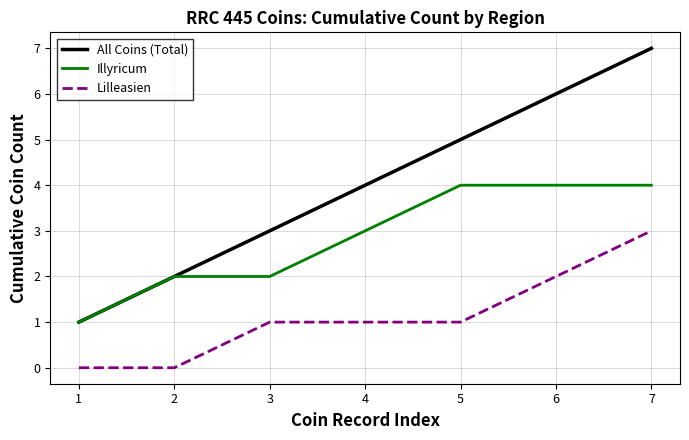

Reading right to left, extract all data points from this chart.

All Coins (Total): 7	6	5	4	3	2	1
Illyricum: 4	4	4	3	2	2	1
Lilleasien: 3	2	1	1	1	0	0